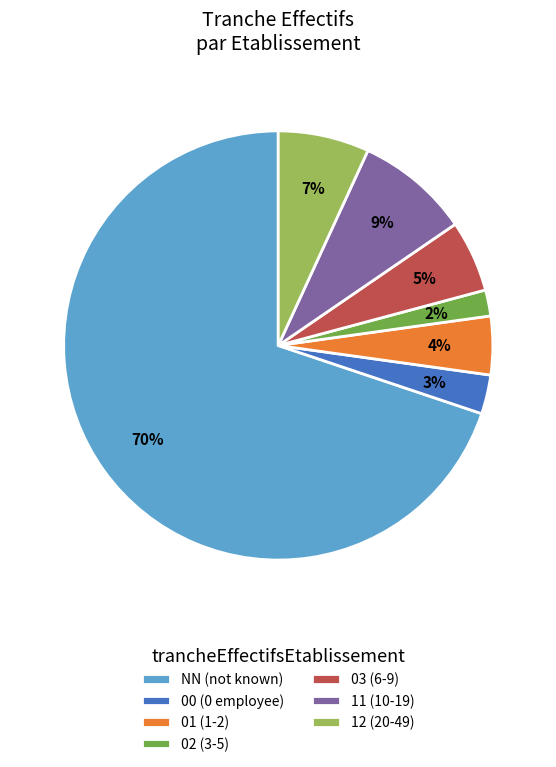

To the nearest percent, what percentage of the pie is 11?

9%